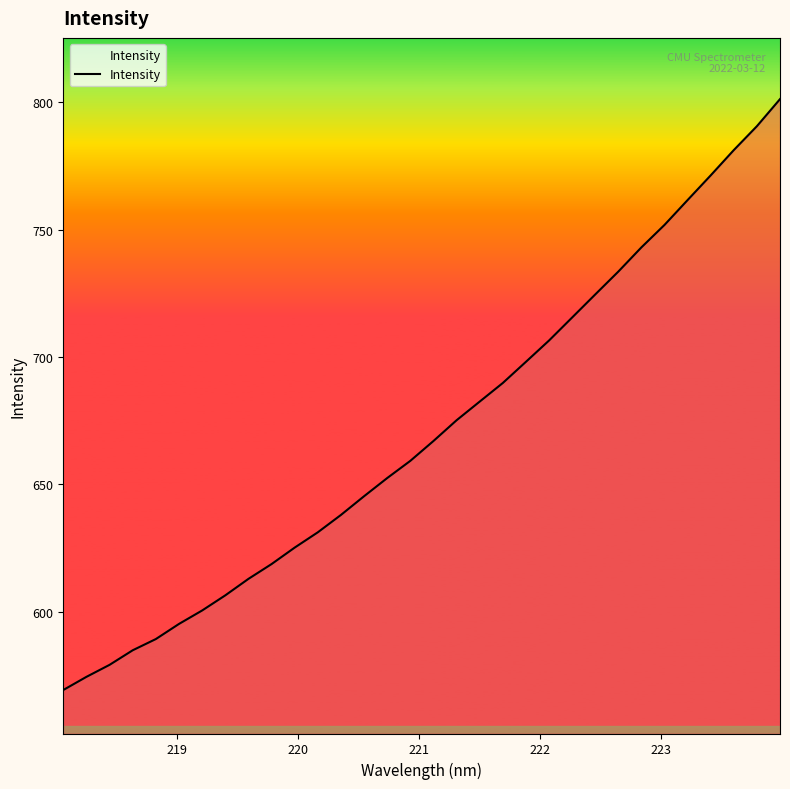

What is the maximum value shown in the chart?

801.3